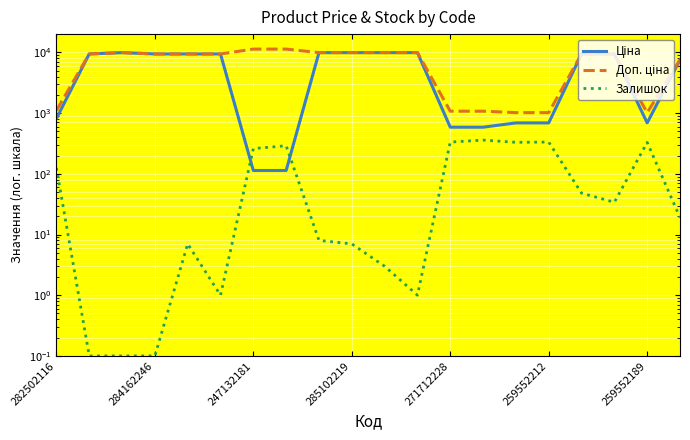

What is the sum of the Ціна values at 15 and 259552212?

10106.0